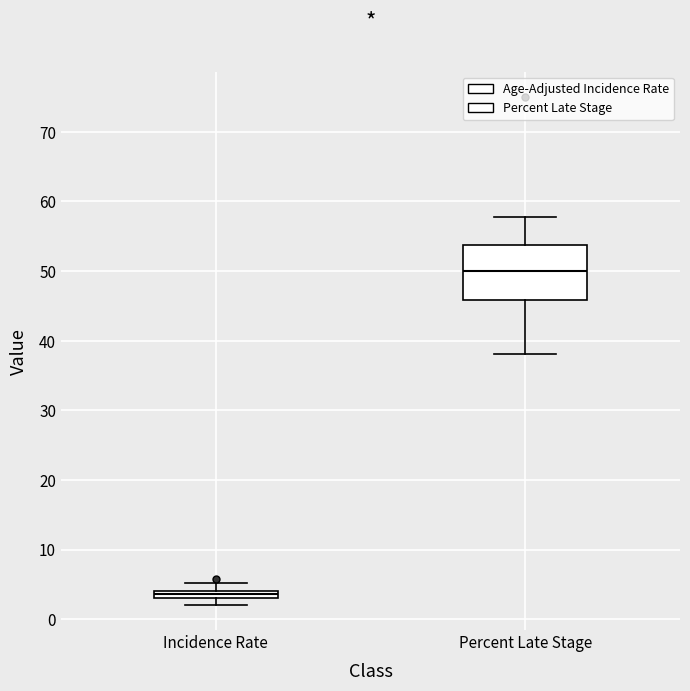

Which box is the tallest, from its lower edge to its upper edge?

Percent Late Stage